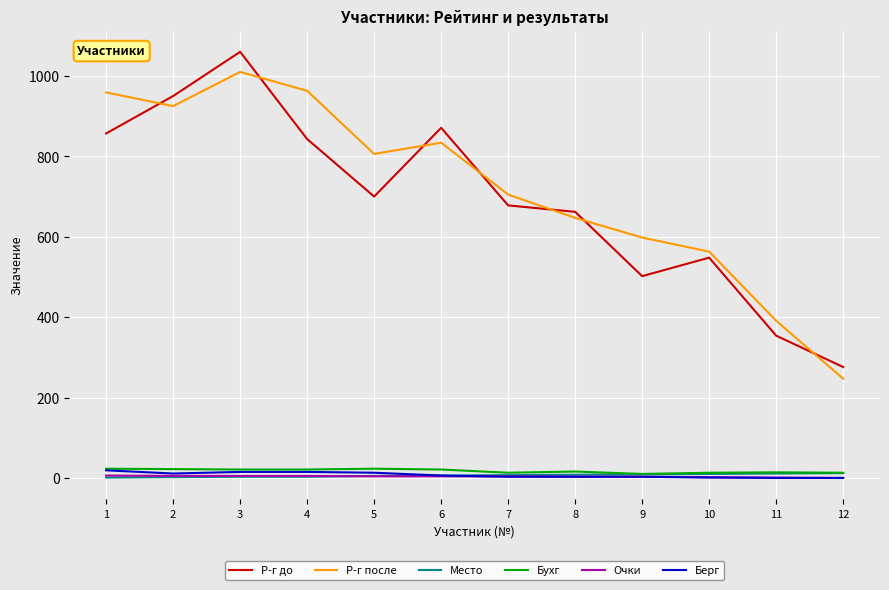

At which category is the sum across all series the highest?

3